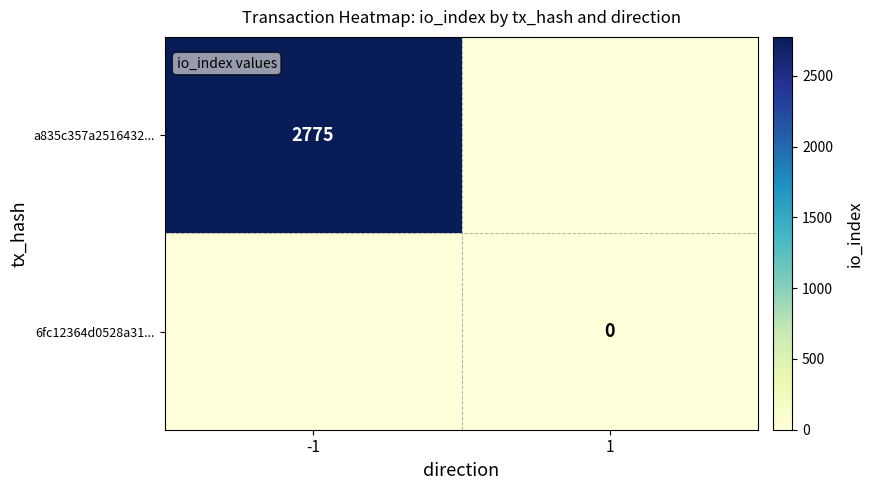

What is the maximum value shown in the chart?

2775